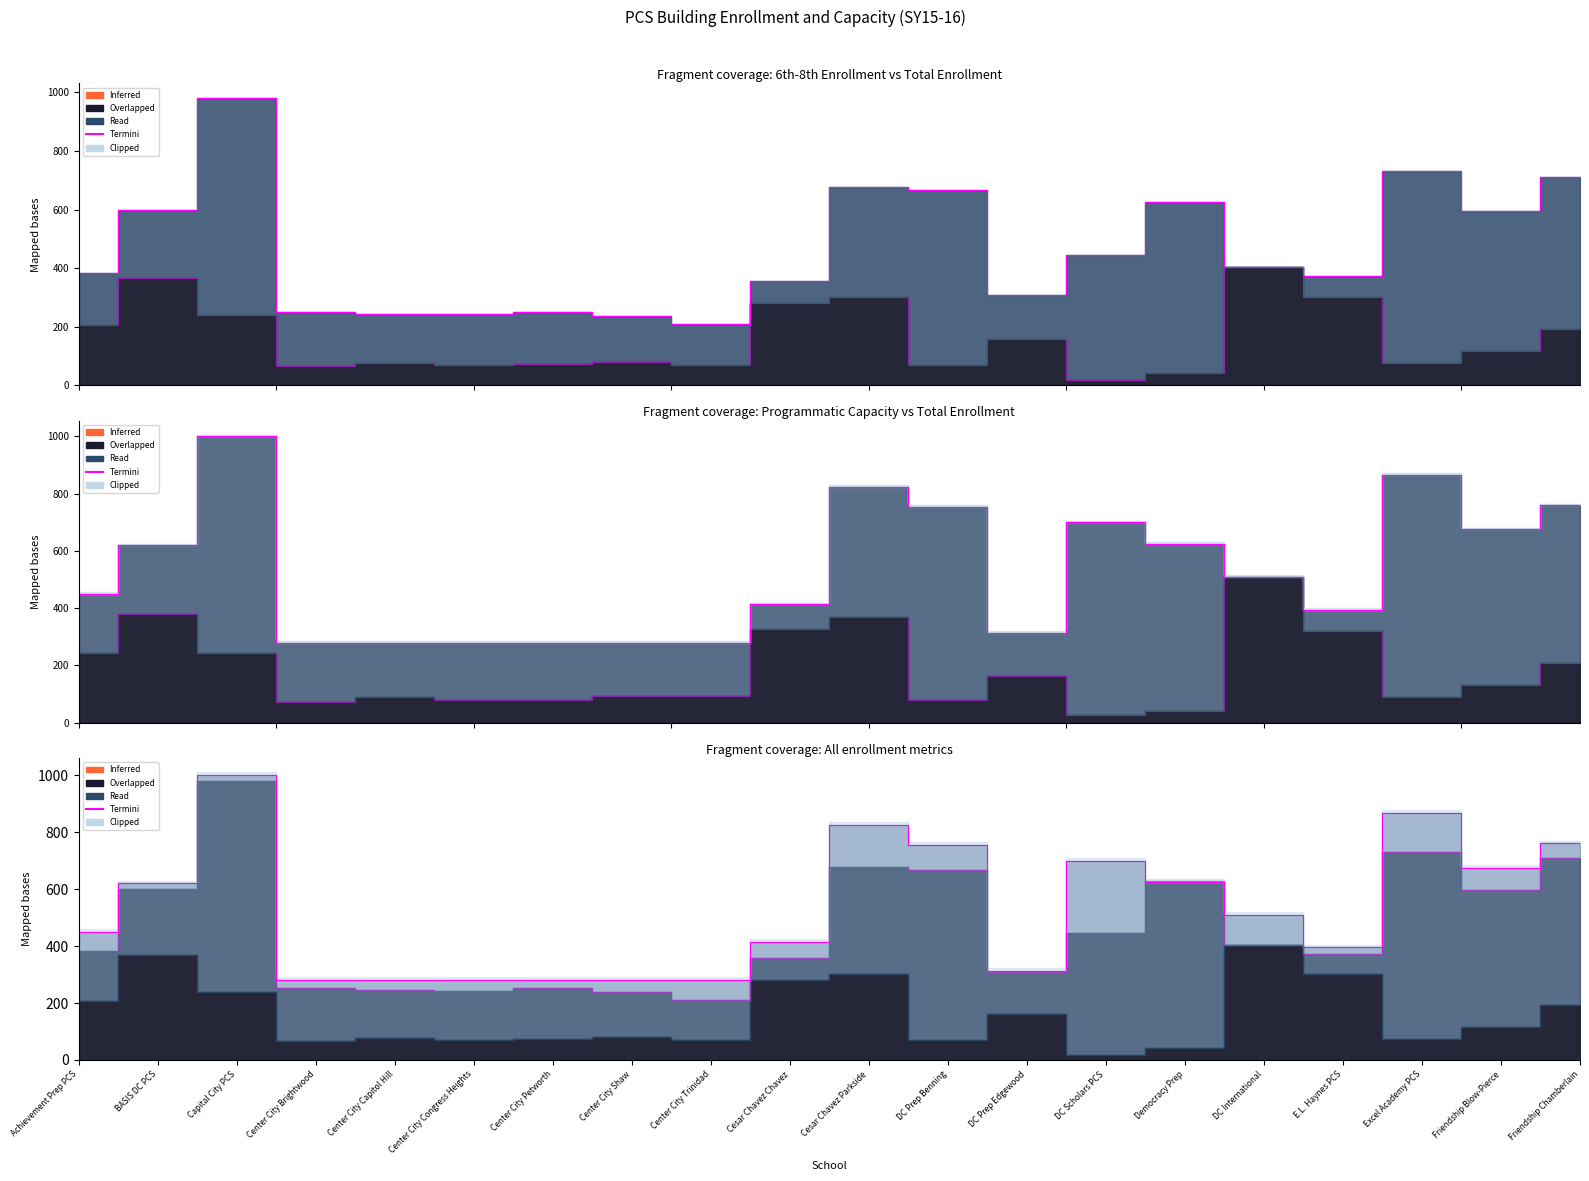

Read the value at Achievement Prep PCS.

450